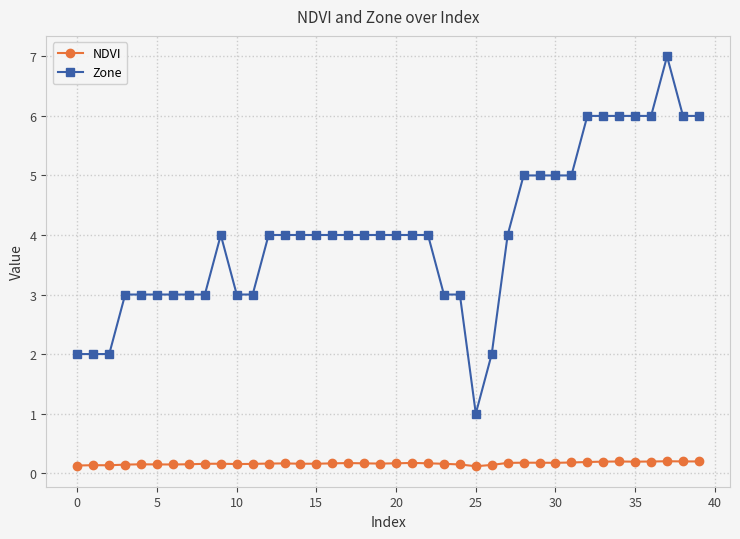

How many categories are shown in the chart?

40